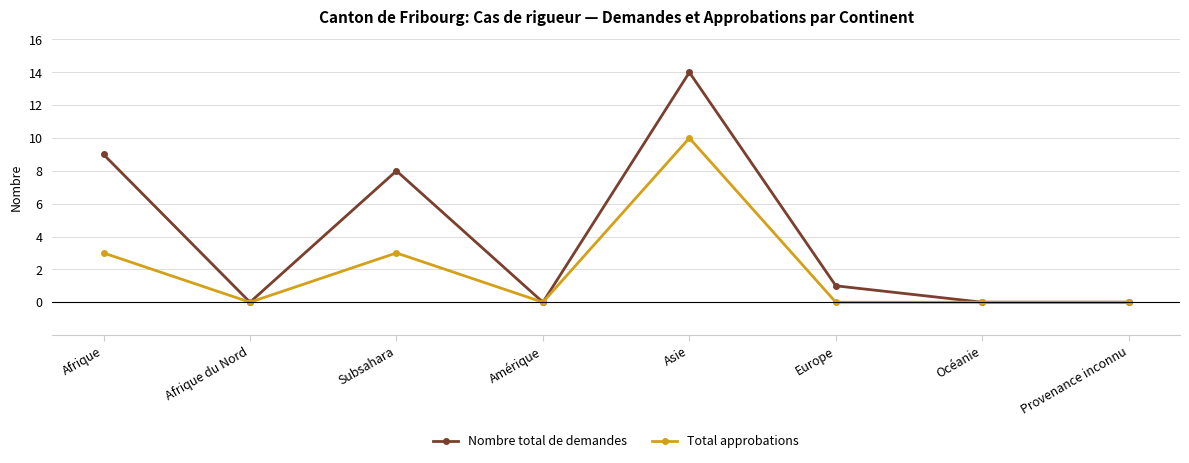

Which series has the widest spread of values?

Nombre total de demandes